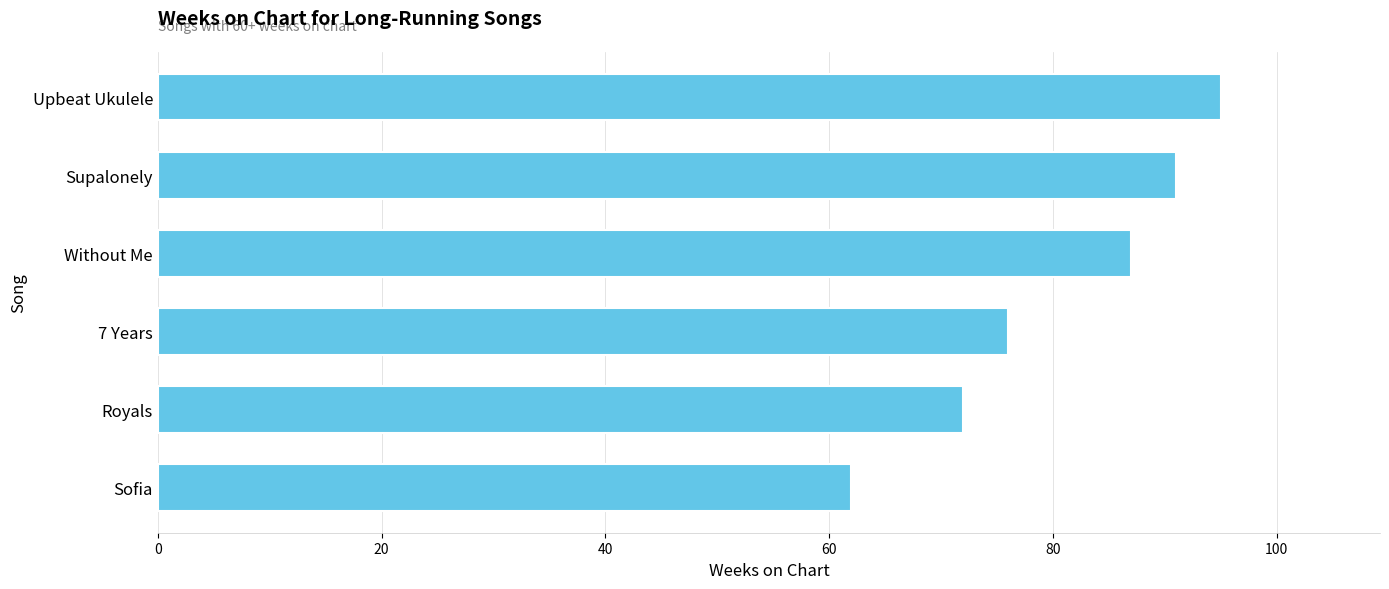

What is the approximate value at Without Me, to the nearest 5?

85